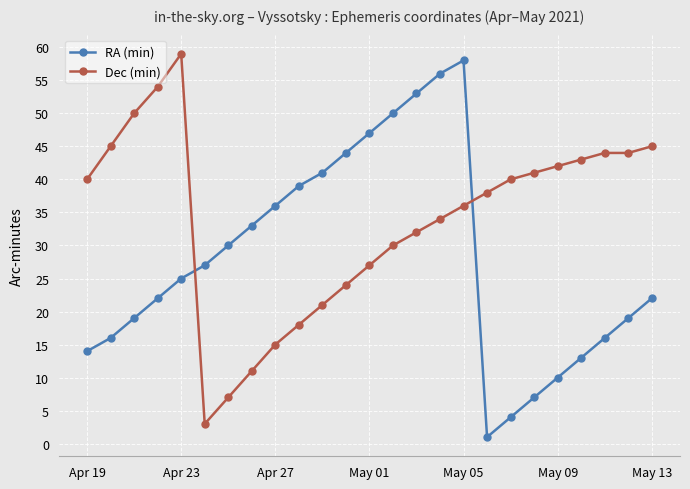

What is the sum of all RA (min) values?

702